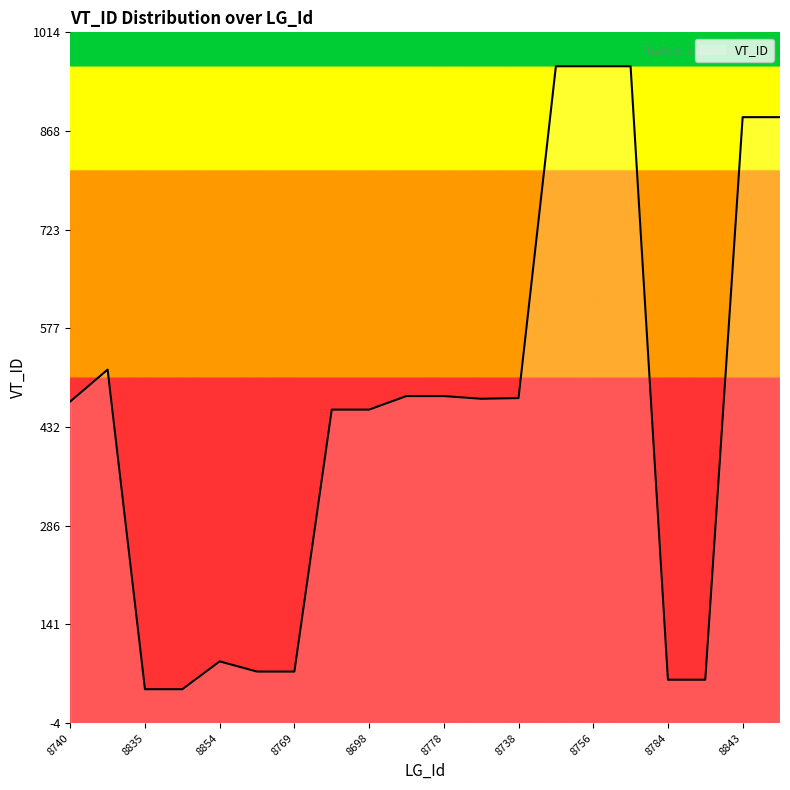

What is the maximum value shown in the chart?

964